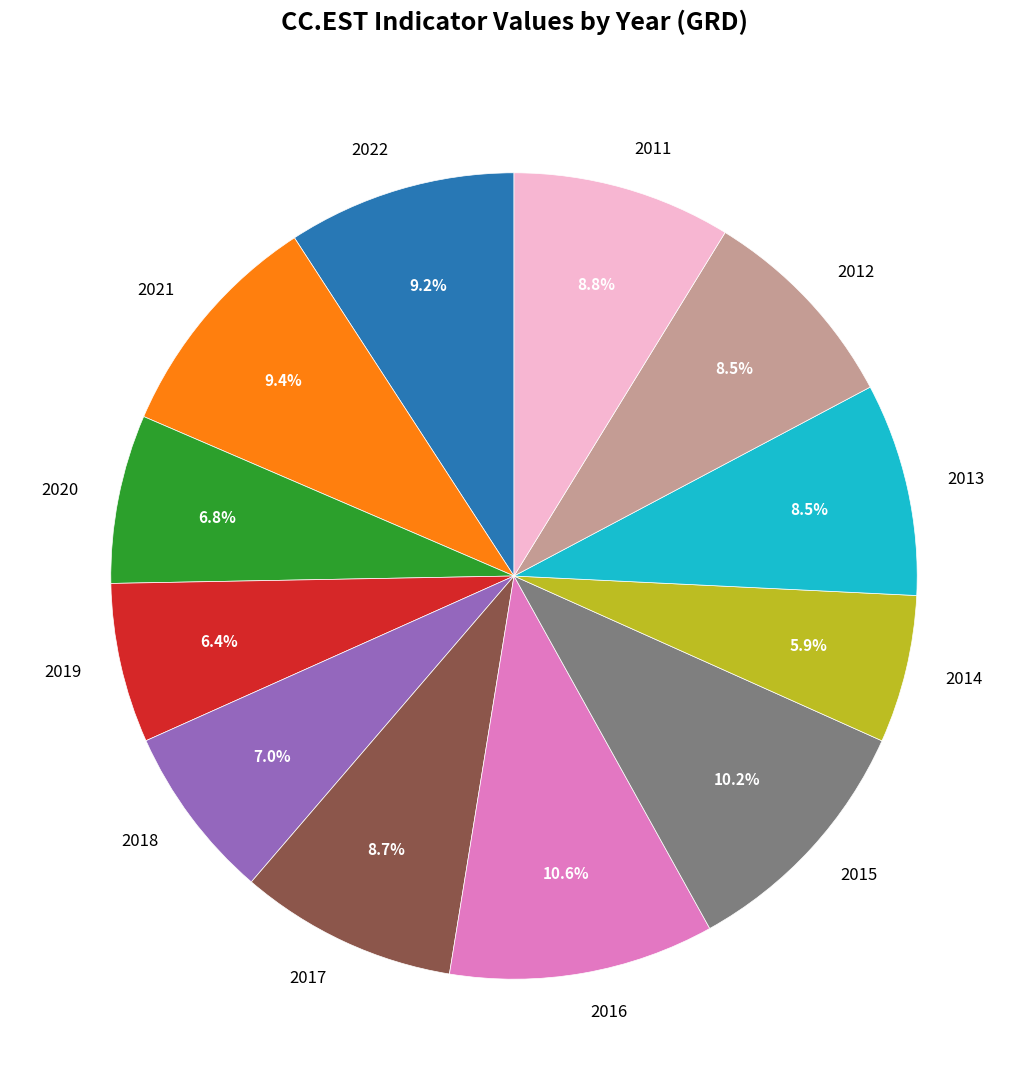

What is the total percentage of 2015 and 2022?

19.4%